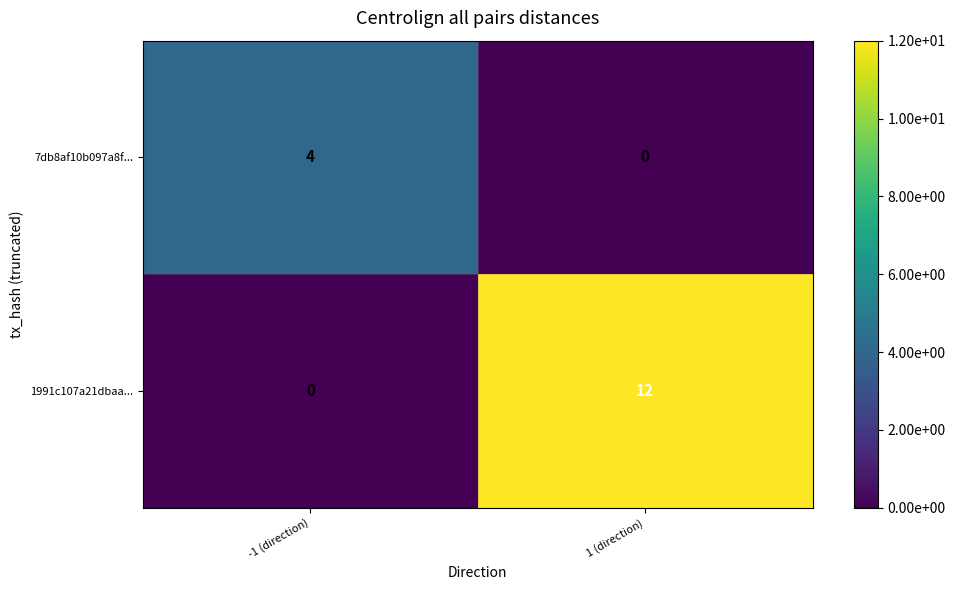

What is the greatest value displayed?

12